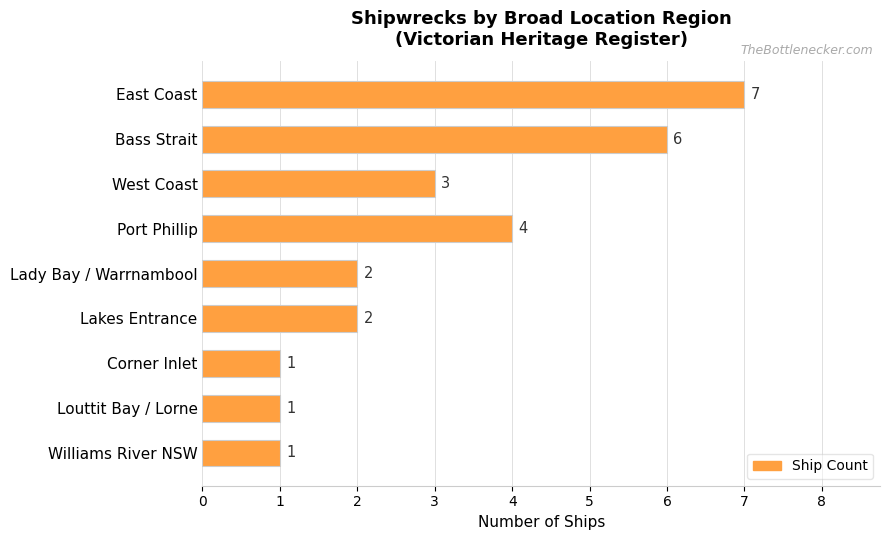

True or false: the data shows 1 at Louttit Bay / Lorne.

True